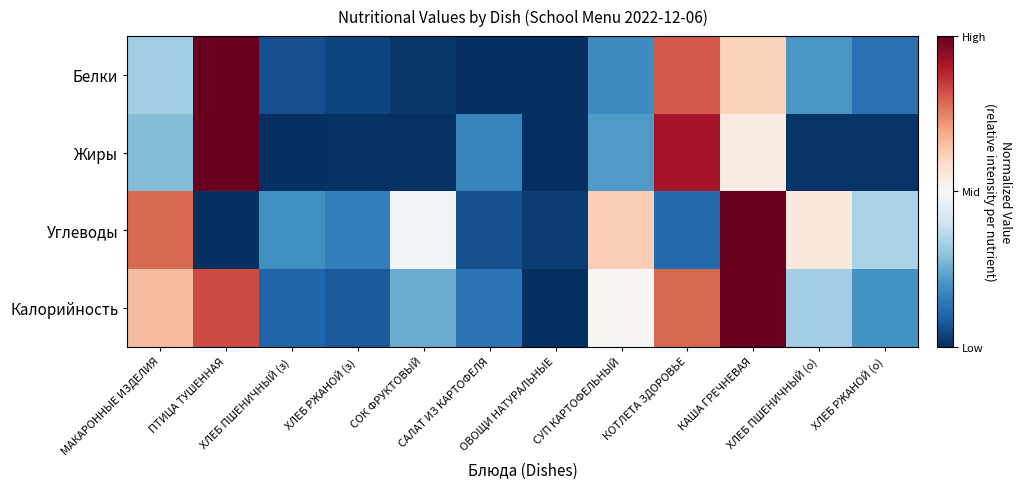

Reading right to left, list all the values displayed in this chart.

Белки: ХЛЕБ РЖАНОЙ (о)=-0.7	ХЛЕБ ПШЕНИЧНЫЙ (о)=-0.6	КАША ГРЕЧНЕВАЯ=0.2	КОТЛЕТА ЗДОРОВЬЕ=0.6	СУП КАРТОФЕЛЬНЫЙ=-0.6	ОВОЩИ НАТУРАЛЬНЫЕ=-1.0	САЛАТ ИЗ КАРТОФЕЛЯ=-1.0	СОК ФРУКТОВЫЙ=-1.0	ХЛЕБ РЖАНОЙ (з)=-0.9	ХЛЕБ ПШЕНИЧНЫЙ (з)=-0.9	ПТИЦА ТУШЕННАЯ=1.0	МАКАРОННЫЕ ИЗДЕЛИЯ=-0.3
Жиры: ХЛЕБ РЖАНОЙ (о)=-1.0	ХЛЕБ ПШЕНИЧНЫЙ (о)=-1.0	КАША ГРЕЧНЕВАЯ=0.1	КОТЛЕТА ЗДОРОВЬЕ=0.8	СУП КАРТОФЕЛЬНЫЙ=-0.6	ОВОЩИ НАТУРАЛЬНЫЕ=-1.0	САЛАТ ИЗ КАРТОФЕЛЯ=-0.7	СОК ФРУКТОВЫЙ=-1.0	ХЛЕБ РЖАНОЙ (з)=-1.0	ХЛЕБ ПШЕНИЧНЫЙ (з)=-1.0	ПТИЦА ТУШЕННАЯ=1.0	МАКАРОННЫЕ ИЗДЕЛИЯ=-0.4
Углеводы: ХЛЕБ РЖАНОЙ (о)=-0.3	ХЛЕБ ПШЕНИЧНЫЙ (о)=0.1	КАША ГРЕЧНЕВАЯ=1.0	КОТЛЕТА ЗДОРОВЬЕ=-0.8	СУП КАРТОФЕЛЬНЫЙ=0.2	ОВОЩИ НАТУРАЛЬНЫЕ=-0.9	САЛАТ ИЗ КАРТОФЕЛЯ=-0.9	СОК ФРУКТОВЫЙ=-0.0	ХЛЕБ РЖАНОЙ (з)=-0.7	ХЛЕБ ПШЕНИЧНЫЙ (з)=-0.6	ПТИЦА ТУШЕННАЯ=-1.0	МАКАРОННЫЕ ИЗДЕЛИЯ=0.6
Калорийность: ХЛЕБ РЖАНОЙ (о)=-0.6	ХЛЕБ ПШЕНИЧНЫЙ (о)=-0.3	КАША ГРЕЧНЕВАЯ=1.0	КОТЛЕТА ЗДОРОВЬЕ=0.6	СУП КАРТОФЕЛЬНЫЙ=0.0	ОВОЩИ НАТУРАЛЬНЫЕ=-1.0	САЛАТ ИЗ КАРТОФЕЛЯ=-0.7	СОК ФРУКТОВЫЙ=-0.5	ХЛЕБ РЖАНОЙ (з)=-0.8	ХЛЕБ ПШЕНИЧНЫЙ (з)=-0.8	ПТИЦА ТУШЕННАЯ=0.7	МАКАРОННЫЕ ИЗДЕЛИЯ=0.3